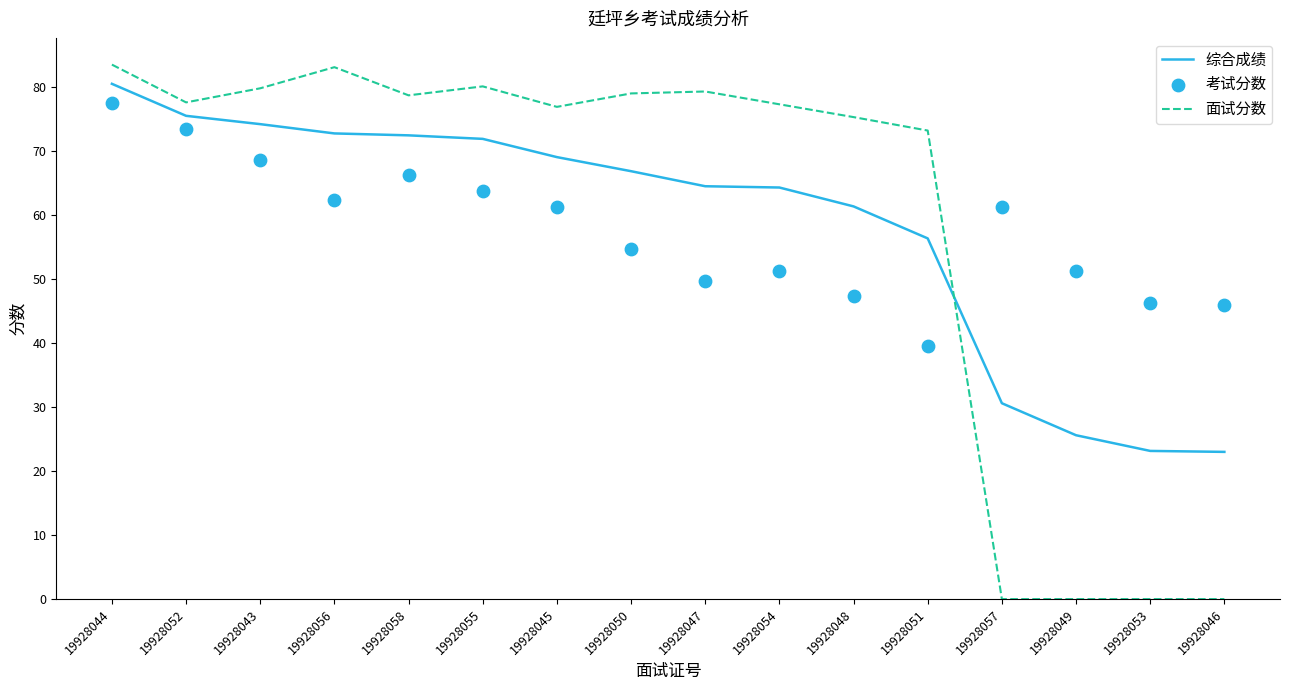

What are all the series names shown in the legend?

综合成绩, 面试分数, 考试分数